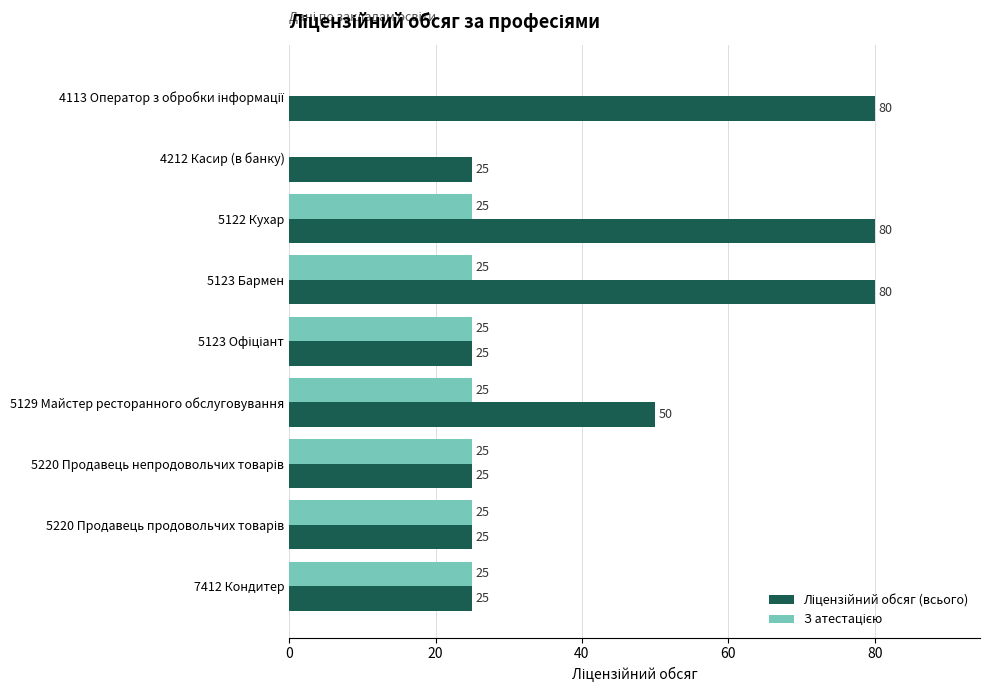

What is the maximum value shown in the chart?

80